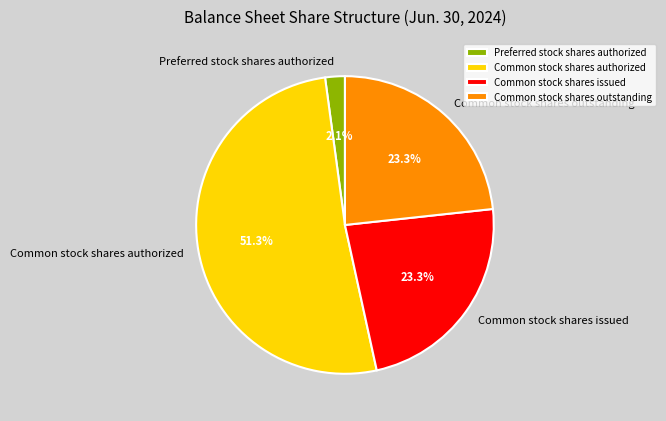

Is there any slice that represents more than half of the pie?

Yes